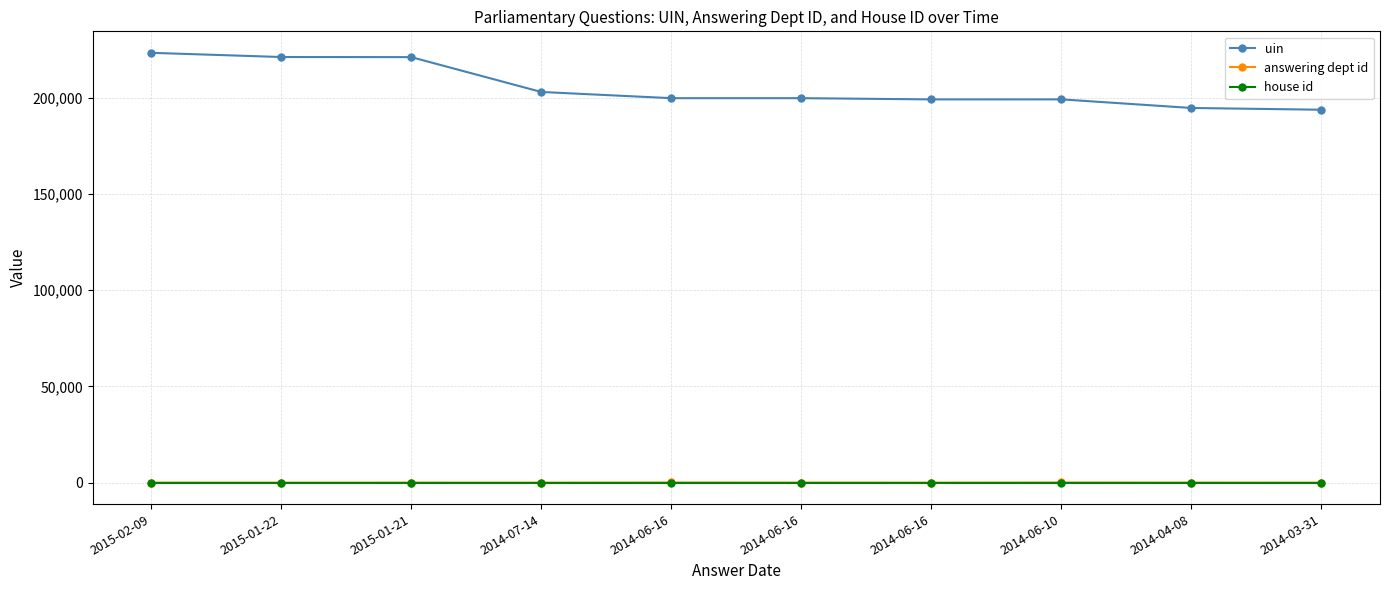

Count the number of data series in this chart.

3